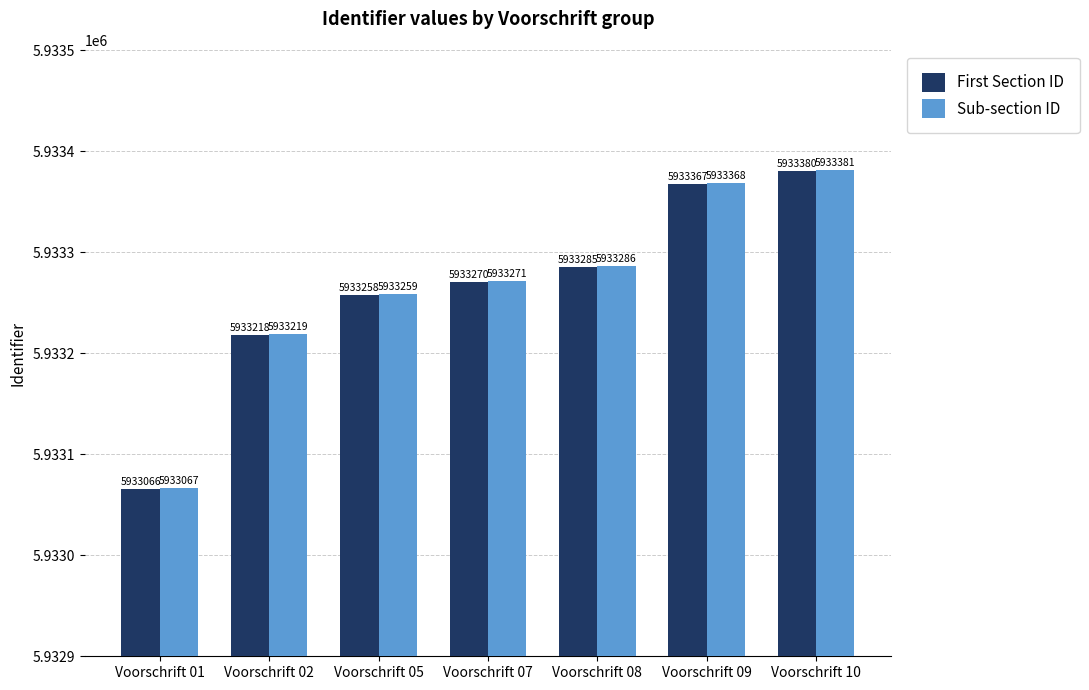

At which label does Sub-section ID reach its peak?

Voorschrift 10